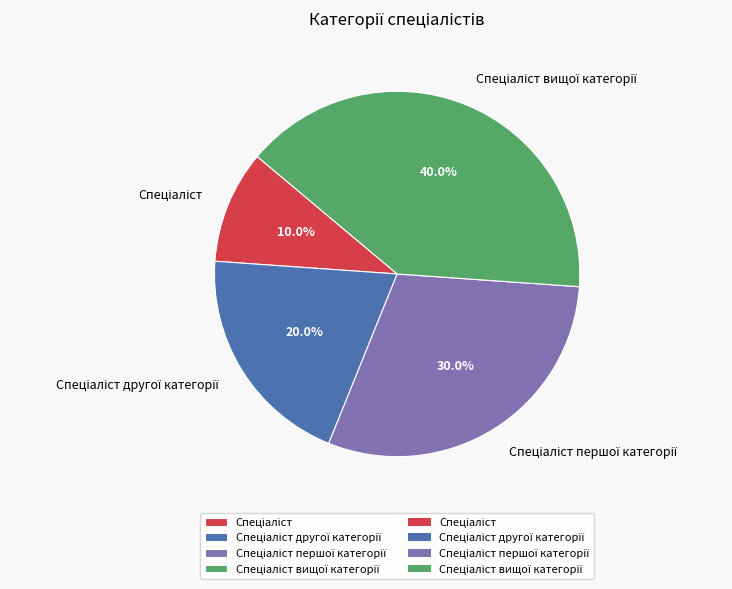

Is there a majority slice in this chart?

No